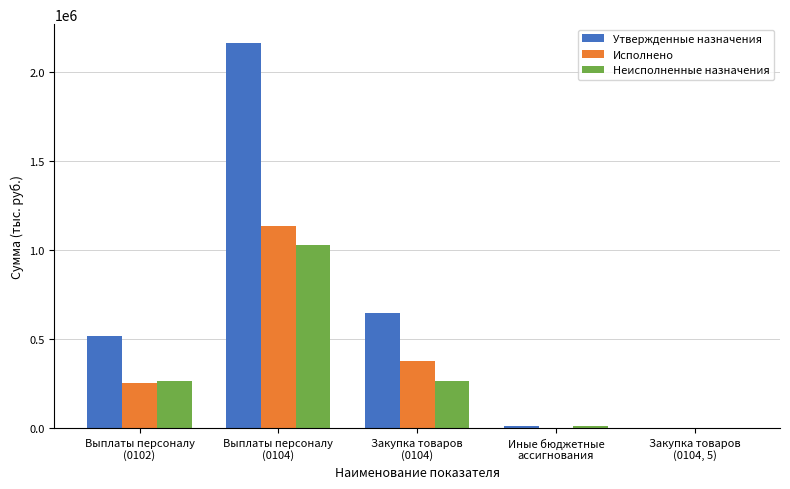

What is the sum of all Утвержденные назначения values?

3329793.8